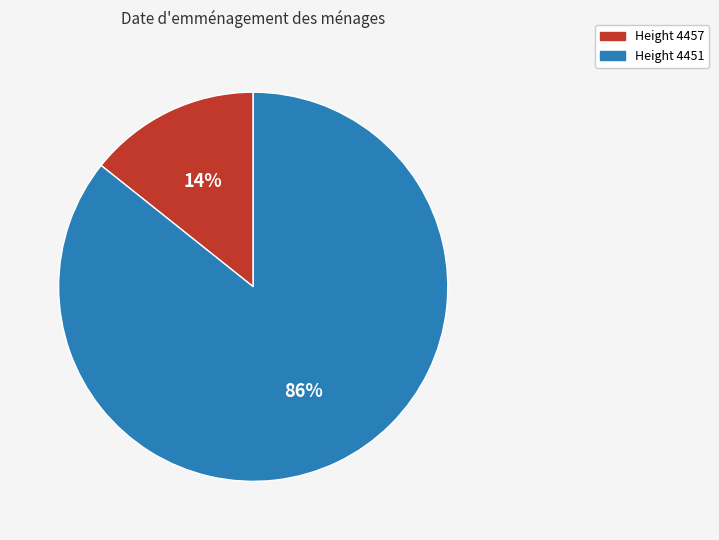

To the nearest percent, what is the average slice percentage?

50%